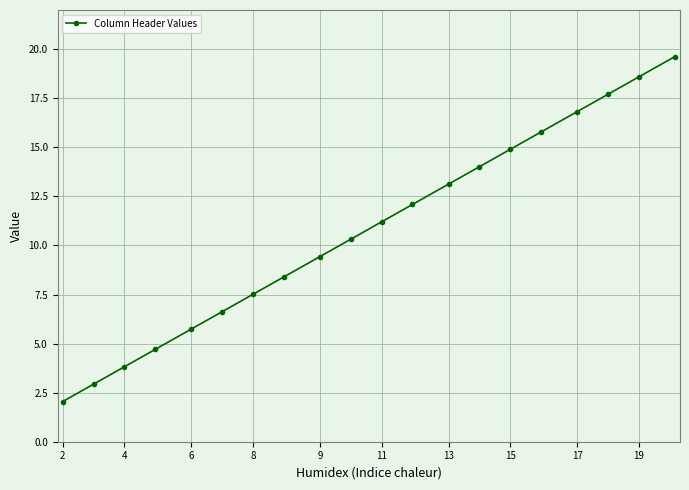

Reading left to right, extract all data points from this chart.

2.0	2.9	3.8	4.7	5.7	6.6	7.5	8.4	9.4	10.3	11.2	12.1	13.1	14.0	14.9	15.8	16.8	17.7	18.6	19.6